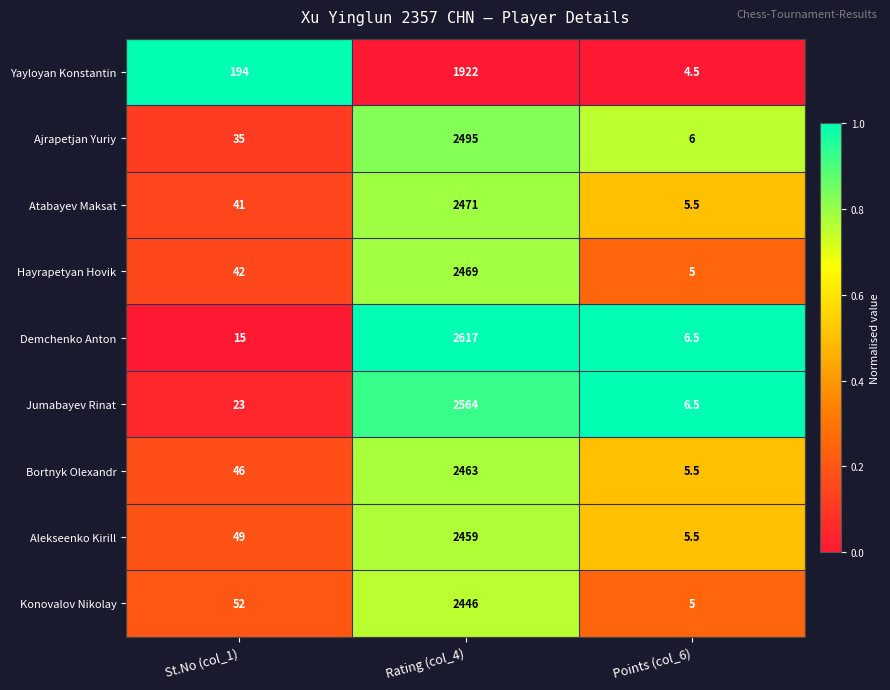

True or false: Hayrapetyan Hovik has a value of 42.0 at St.No (col_1).

True